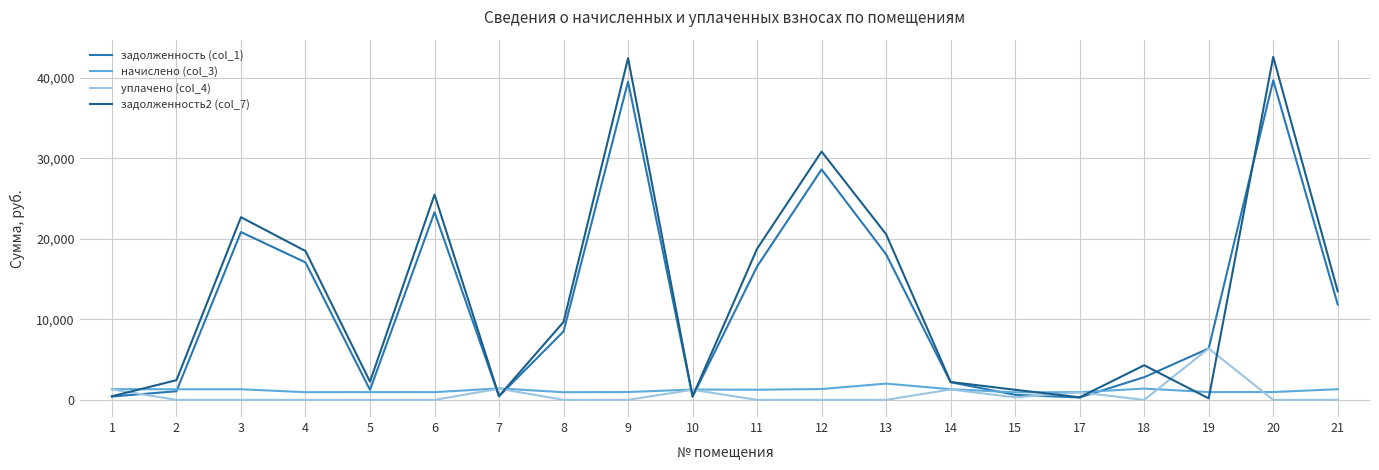

What is the difference between the maximum and minimum values in the задолженность (col_1) series?

39375.0